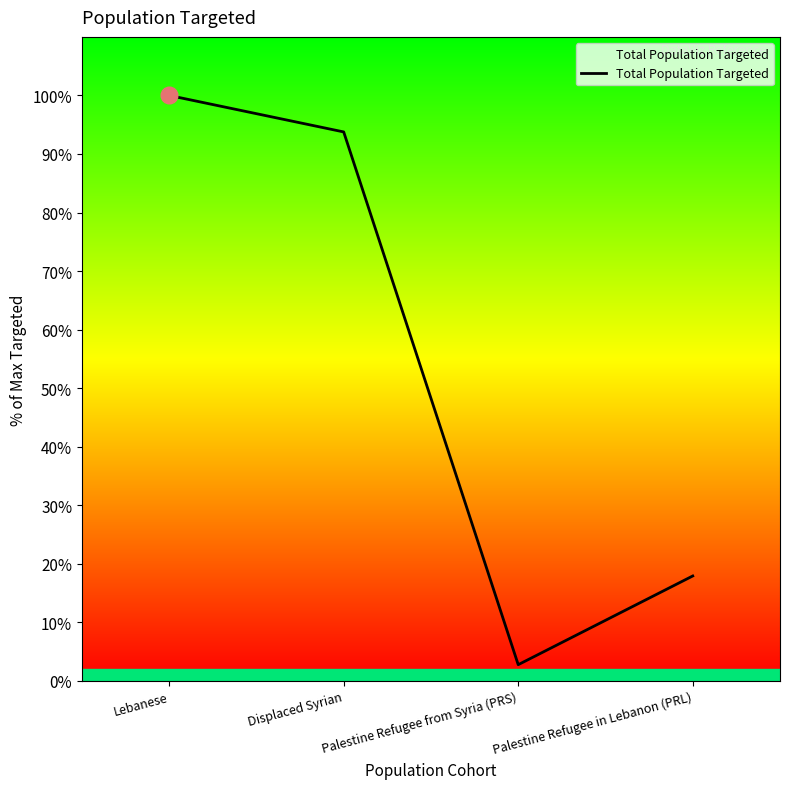

Is this an area chart (filled region under the line)?

Yes